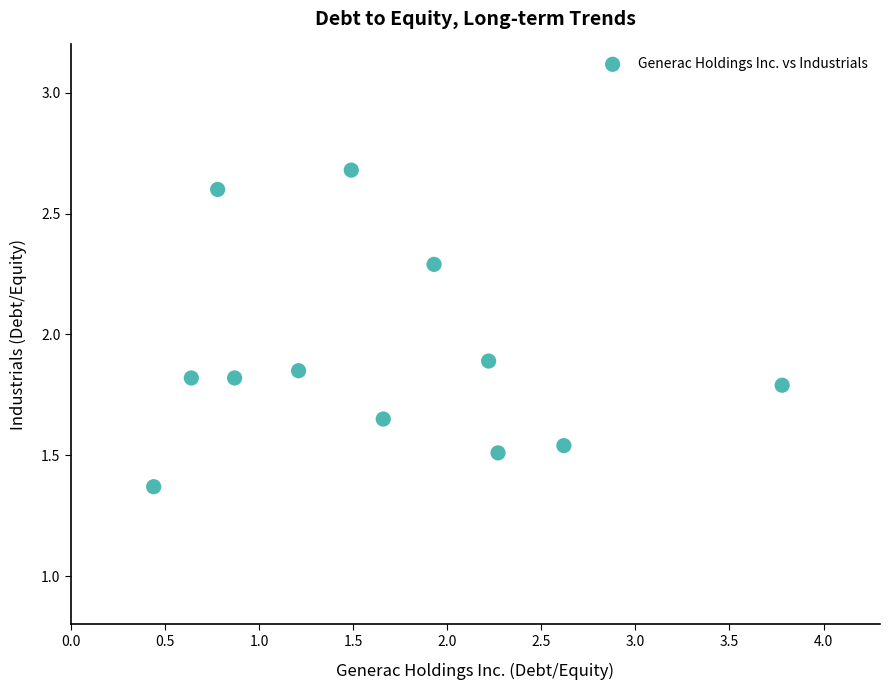

What is the range of Y values (max minus min)?

1.3